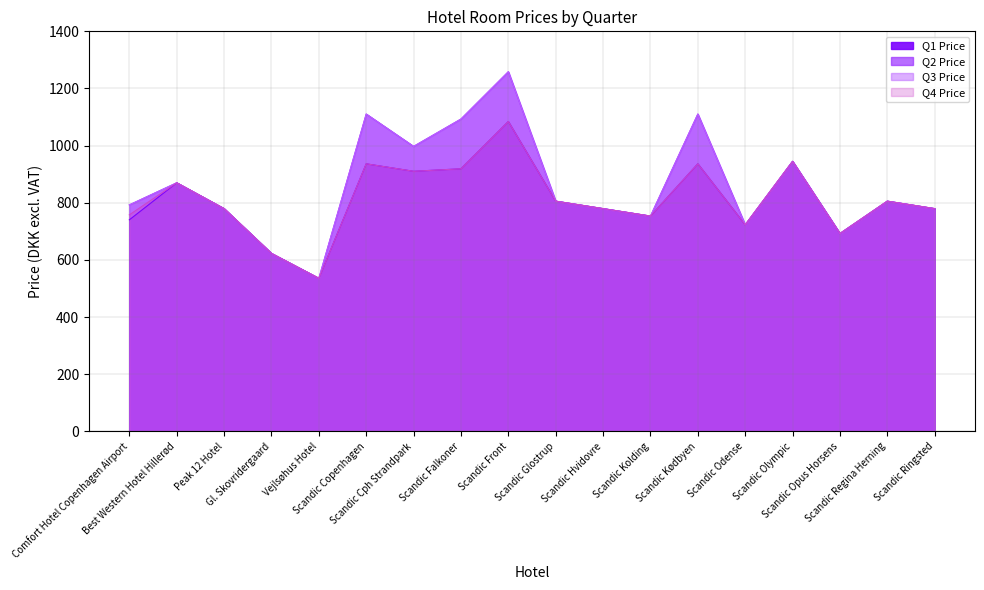

Where is the first local maximum for Q1 Price?

Best Western Hotel Hillerød